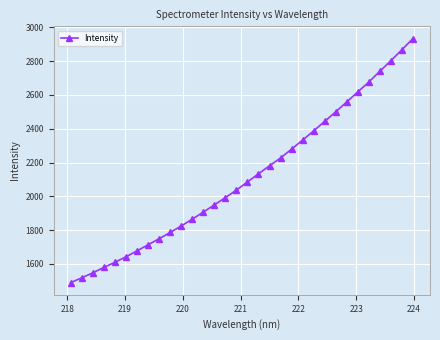

True or false: the data has more than 1 interior local peaks.

False